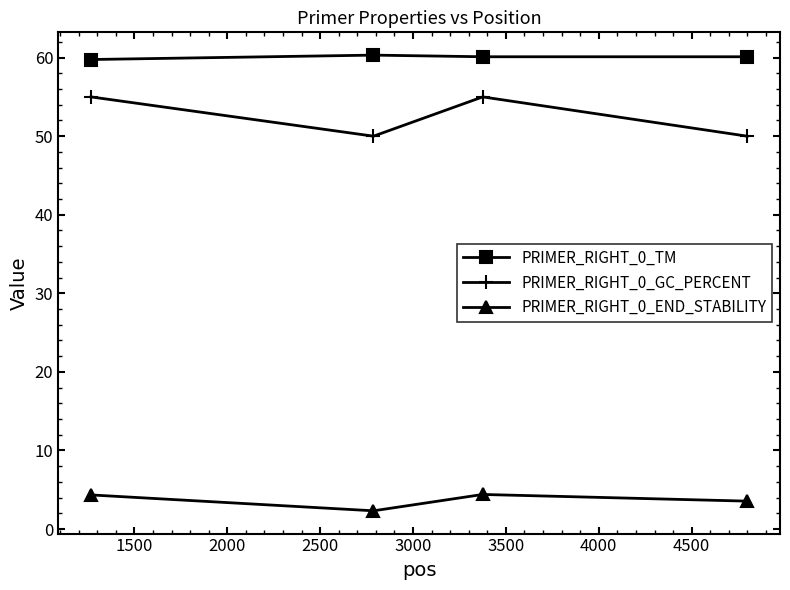

At how many categories does at least one series exceed 37?

4